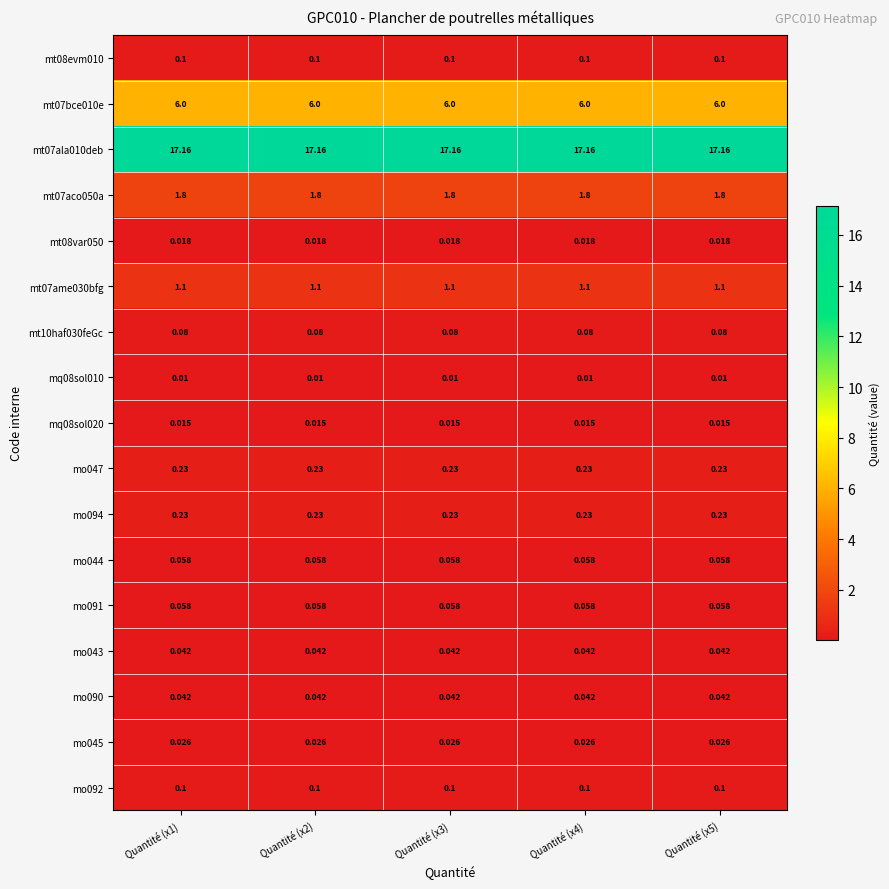

Is the value of mo044 at Quantité (x3) greater than the value of mo045 at Quantité (x4)?

Yes